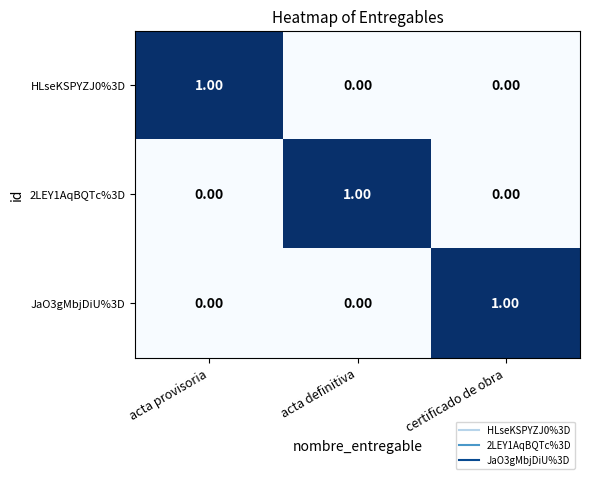

Is the value of JaO3gMbjDiU%3D at acta provisoria greater than the value of 2LEY1AqBQTc%3D at acta definitiva?

No